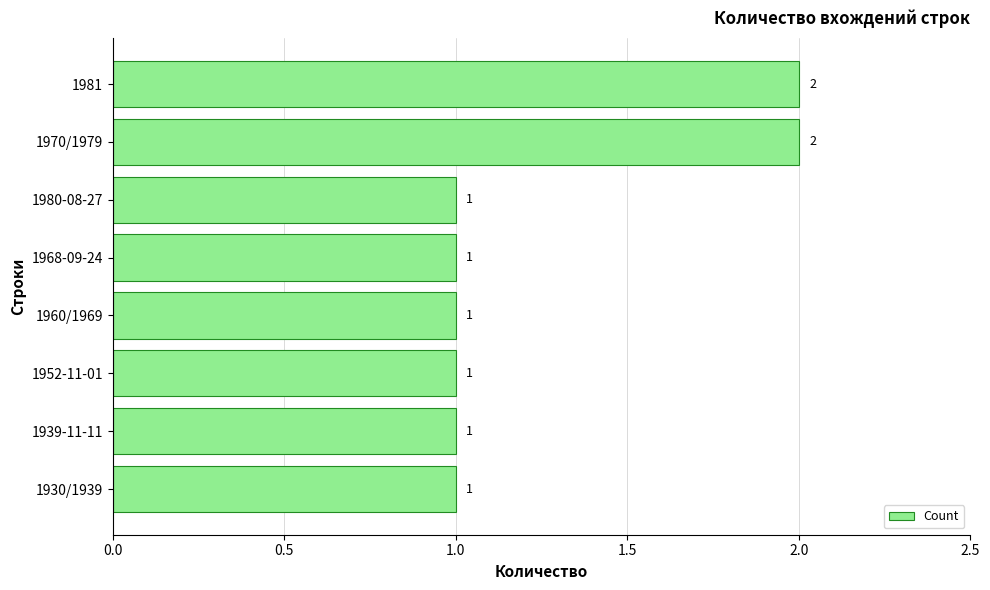

How many bars are there in total?

8